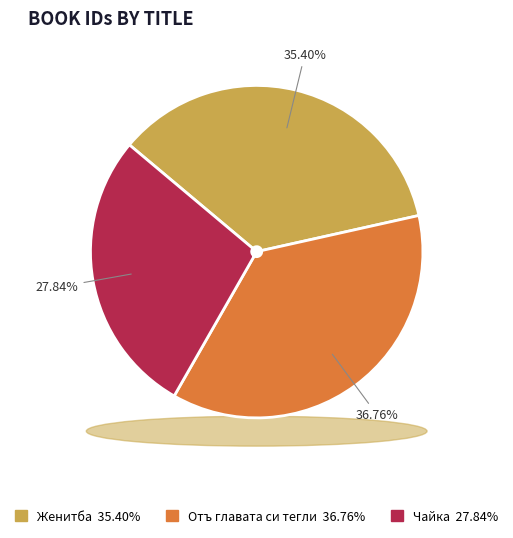

Is it true that Женитба is 35% of the pie?

True